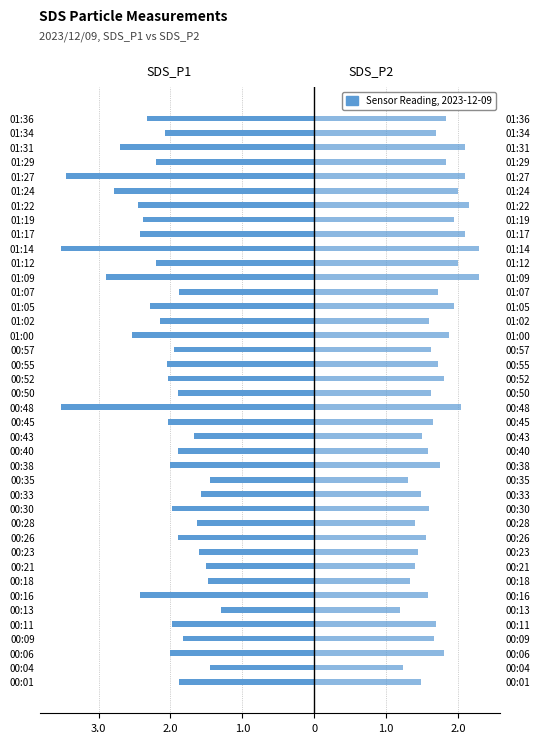

Between 00:38 and 01:19, which series saw the biggest shift?

SDS_P1